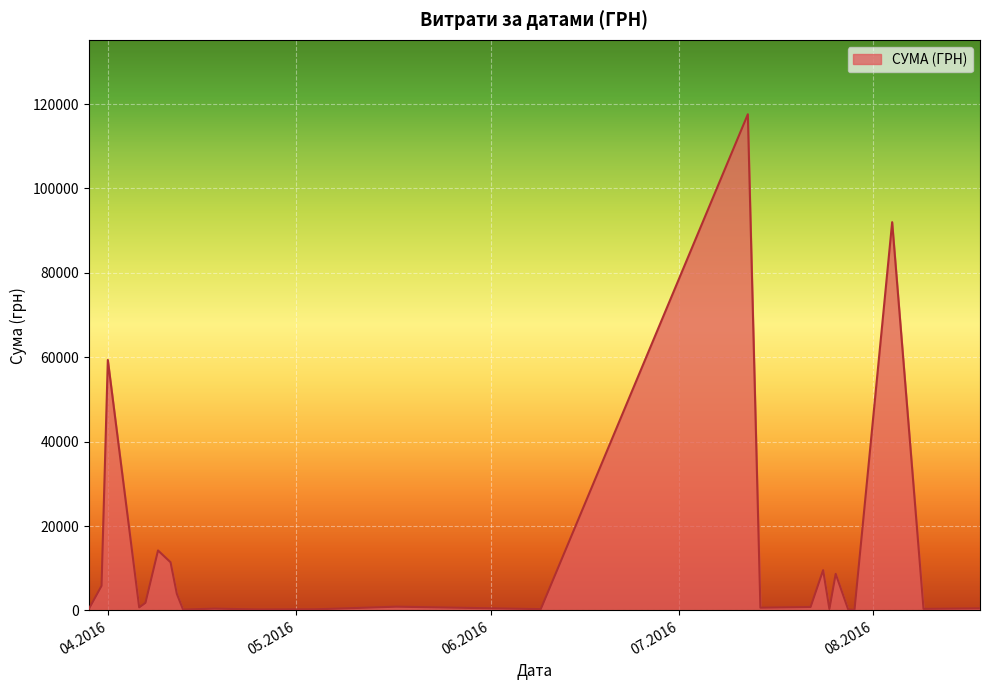

How many lines are shown in the chart?

1